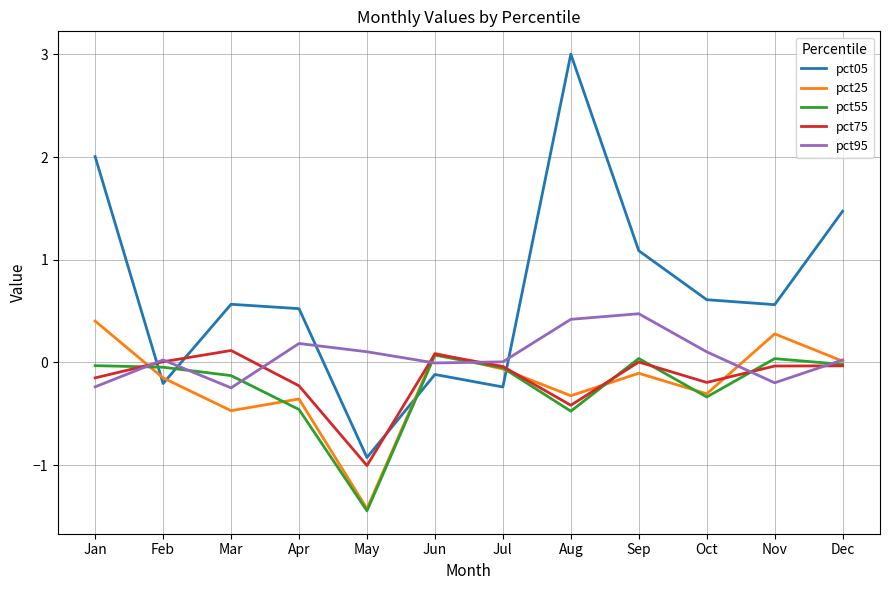

Is this an area chart (filled region under the line)?

No